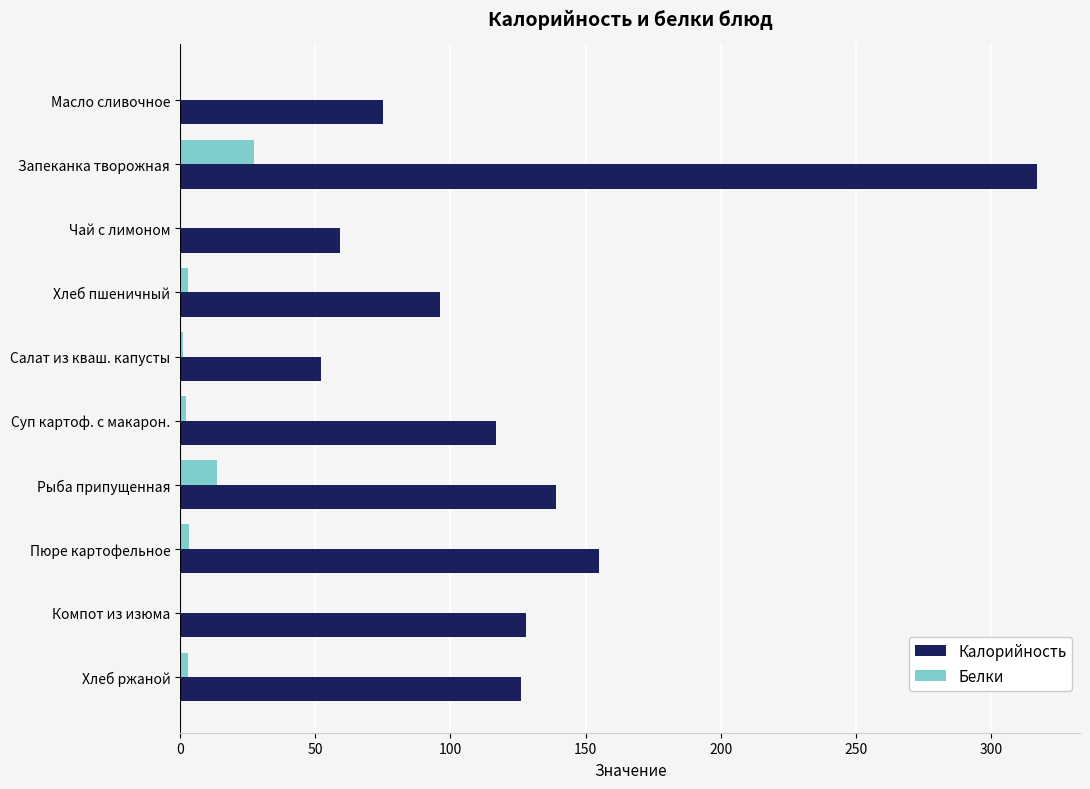

At which category is the sum across all series the highest?

Запеканка творожная